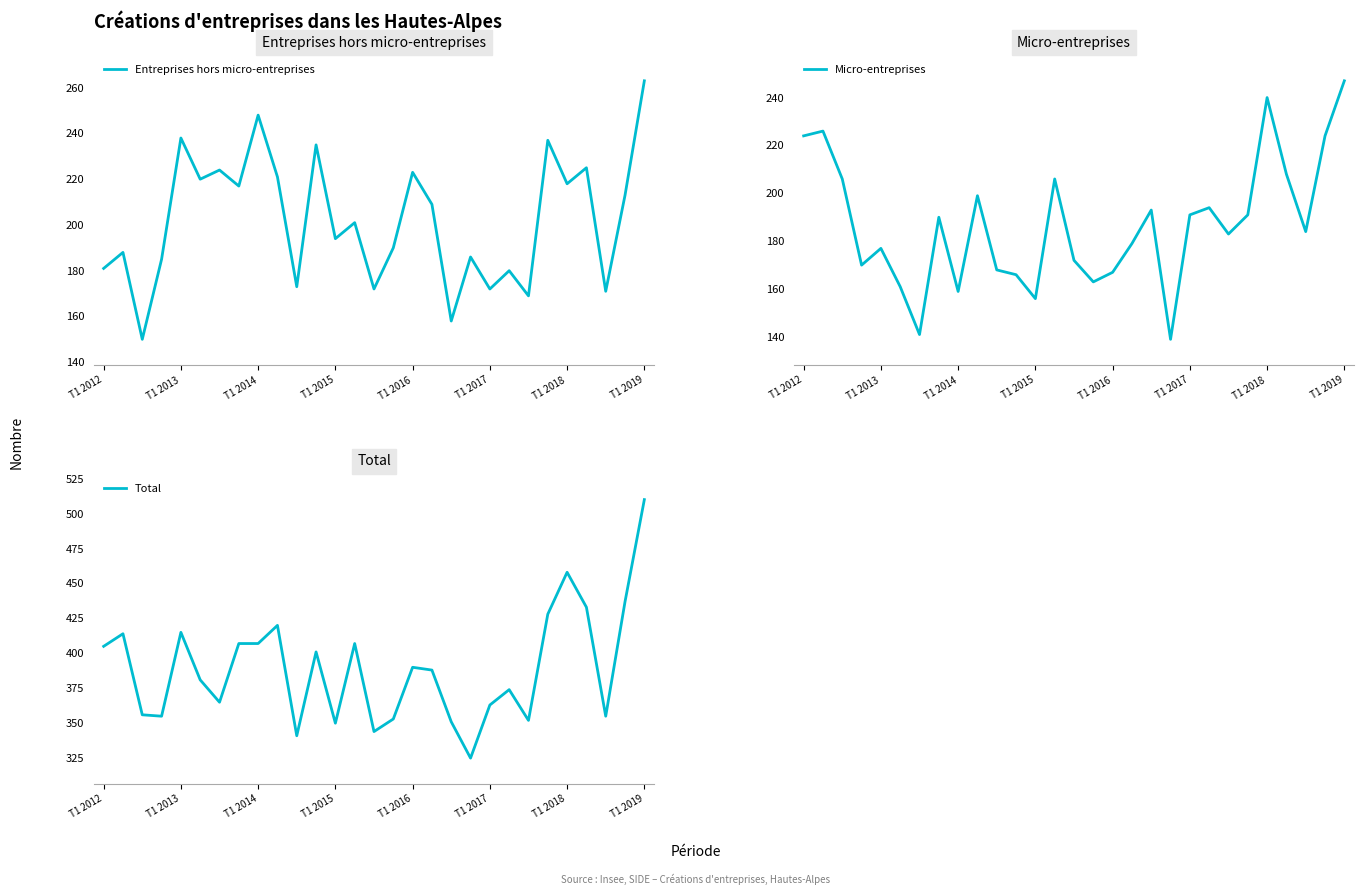

What position from the right is 15?

14